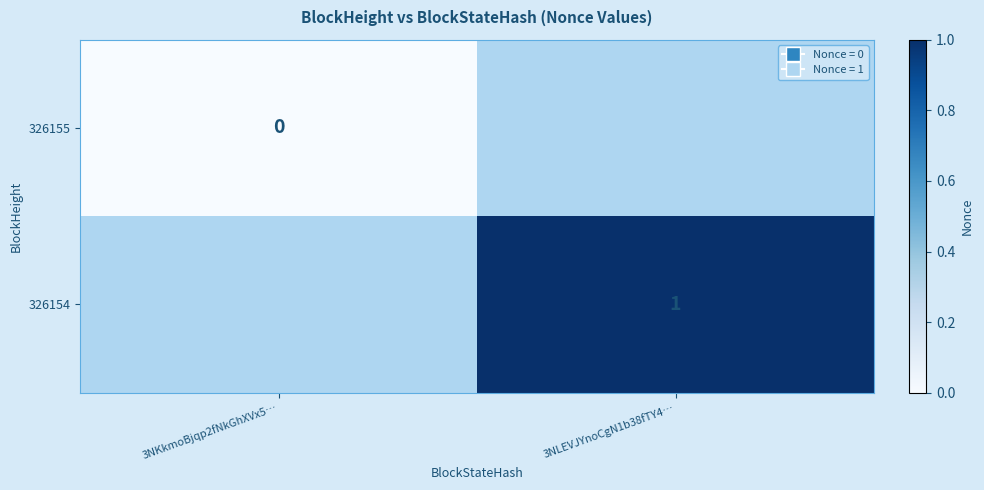

Between 3NKkmoBjqp2fNkGhXVx5… and 3NLEVJYnoCgN1b38fTY4…, which is larger?

3NLEVJYnoCgN1b38fTY4…